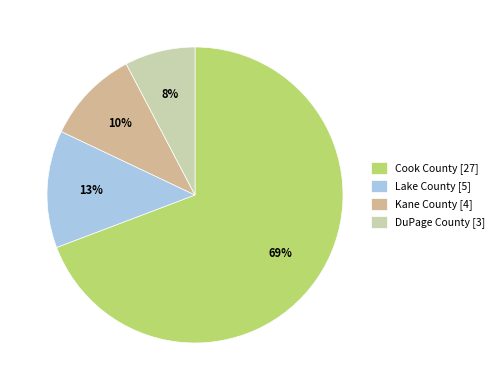

To the nearest percent, what is the average slice percentage?

25%